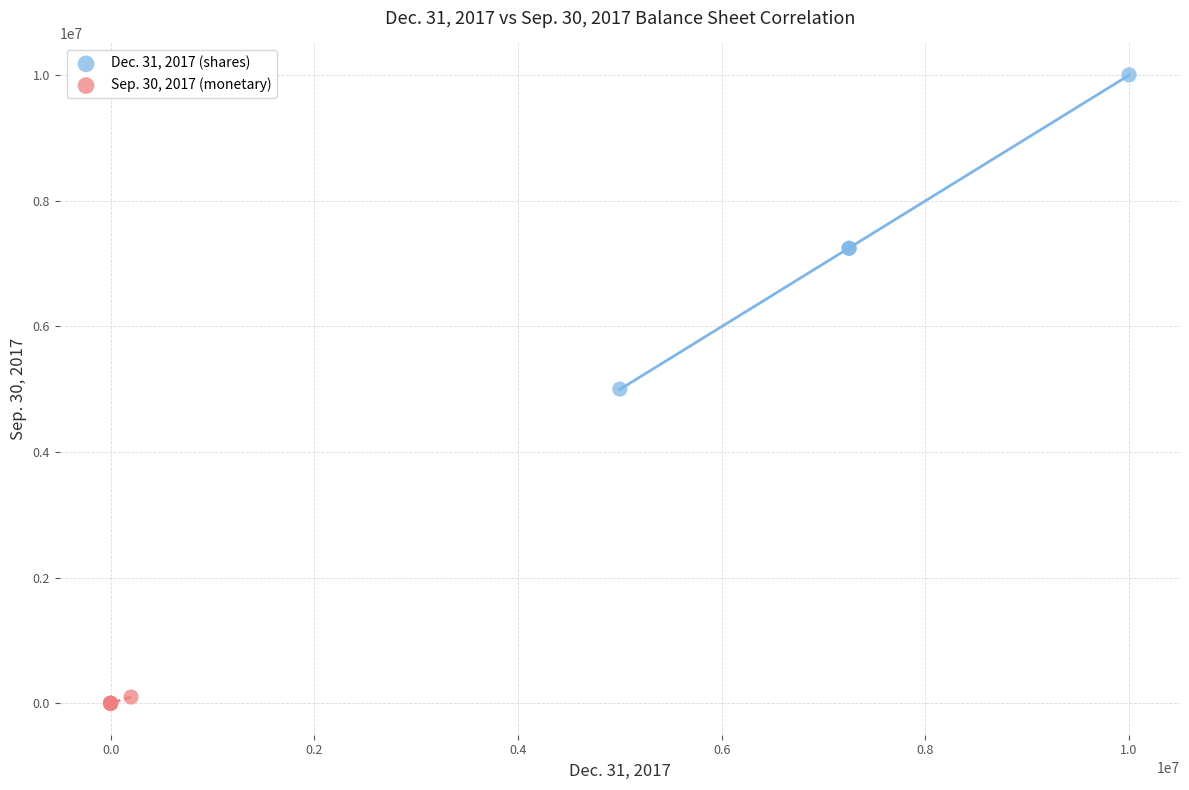

Which series has the largest Y range (max minus min)?

Dec. 31, 2017 (shares)